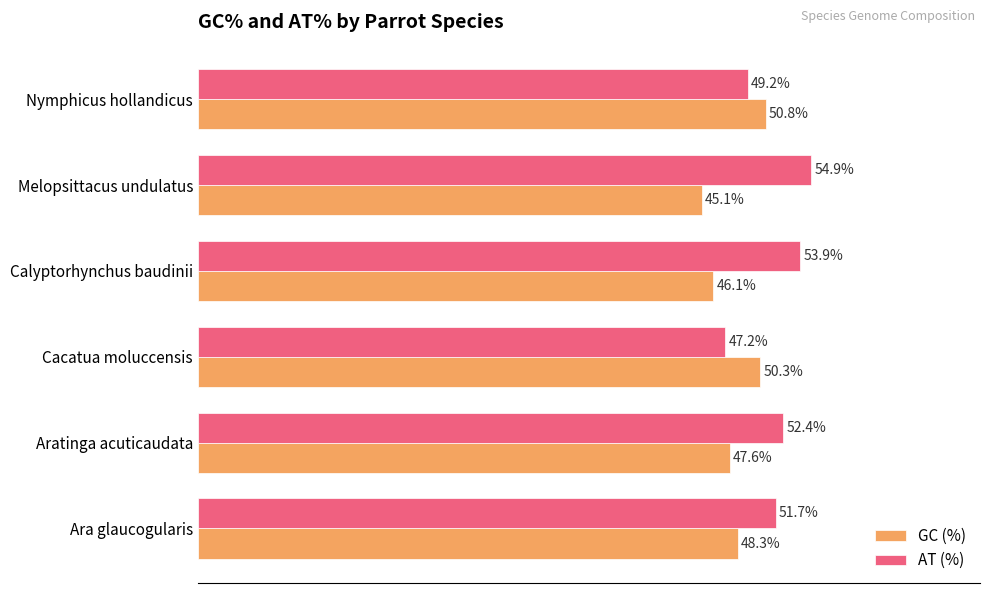

Which series has the largest range (max minus min)?

AT (%)